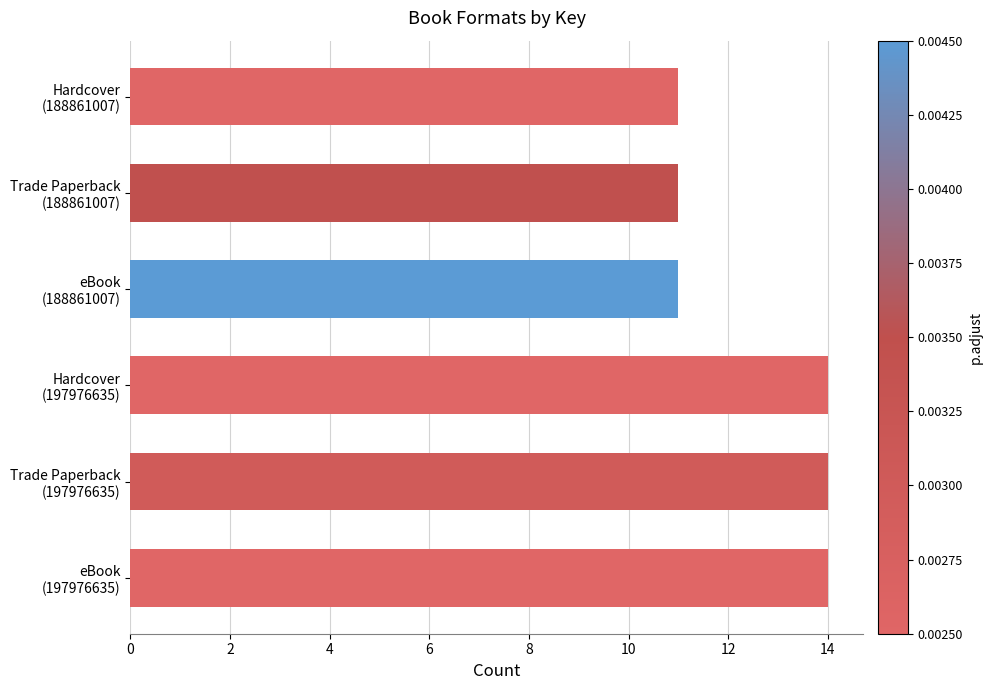

What is the smallest value displayed?

11